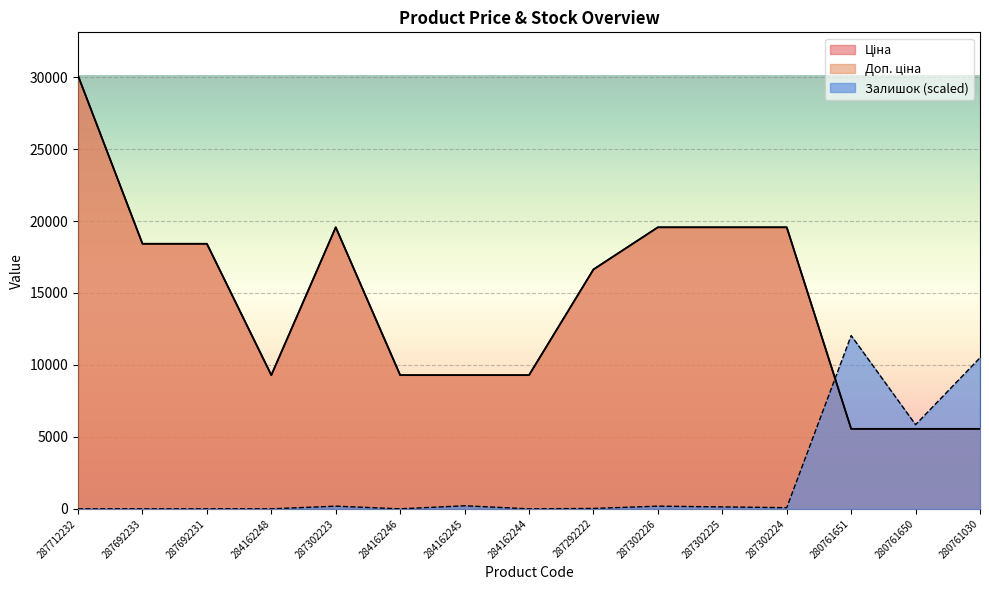

What position from the left is 284162248?

4